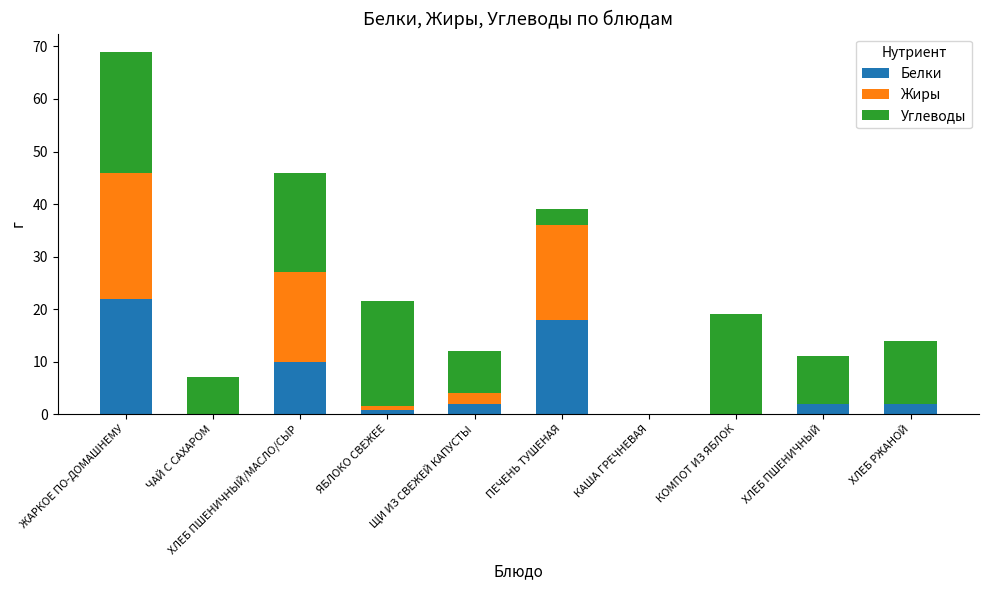

True or false: Белки has a value of 2.0 at ХЛЕБ РЖАНОЙ.

True